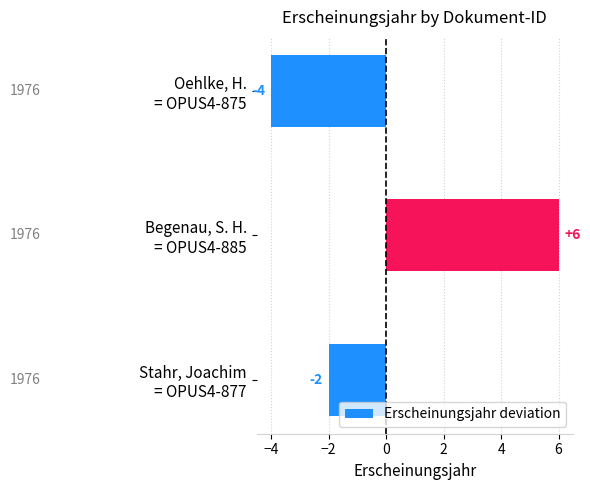

What is the minimum value shown in the chart?

-4